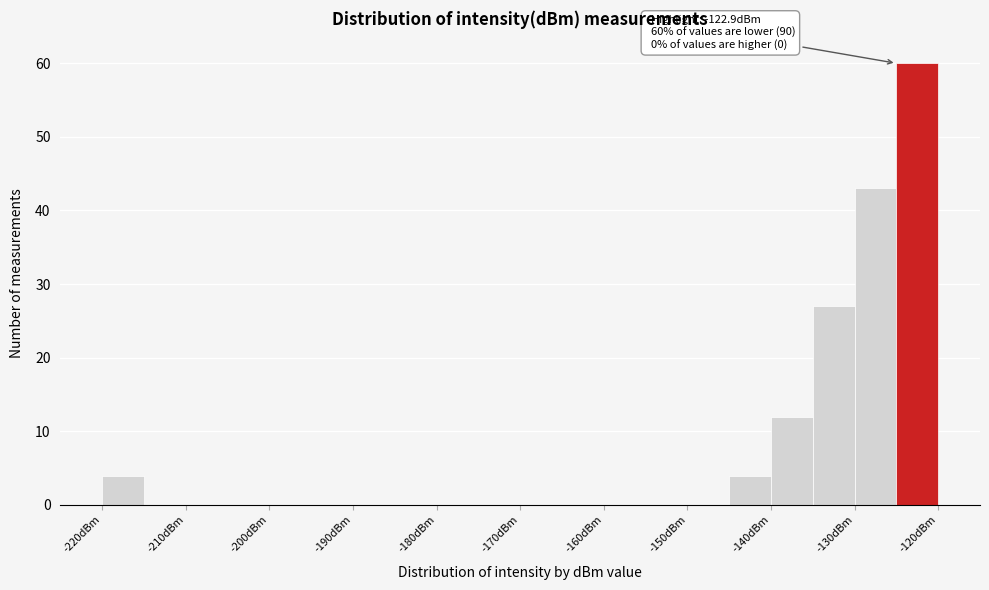

Which range on the x-axis has the tallest bar?

-125 to -120